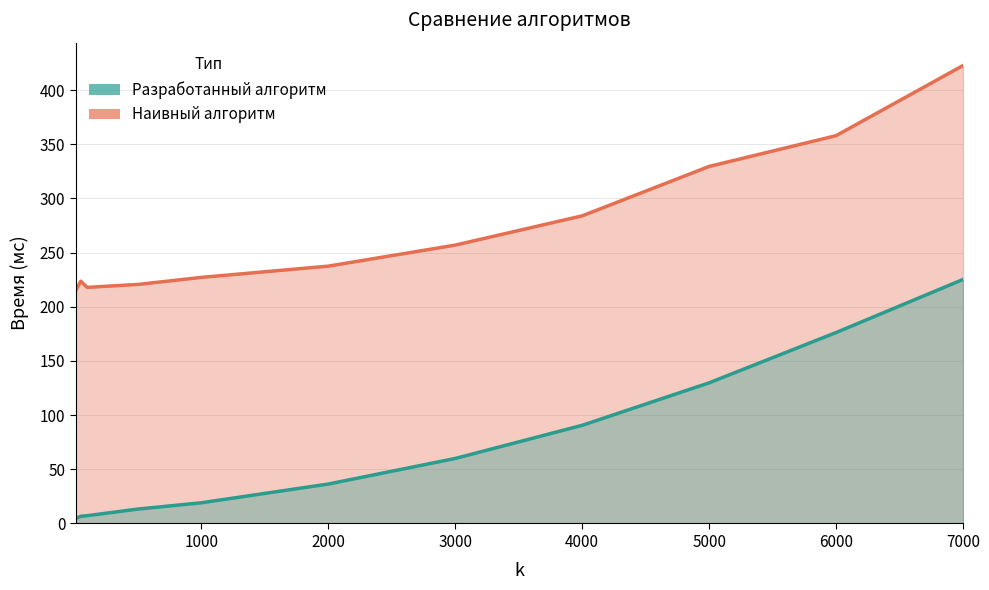

The value of Наивный алгоритм at 1000 is 150.1. True or false?

False